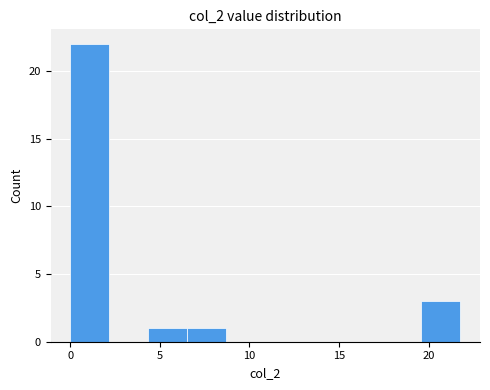

Reading left to right, transcribe this chart: for each bar, give the range it covers on the x-axis and its height. Neither the bar edges nor the heights are printed on the chart, so give them approximately, as read against the axes.

0.0 to 2.0: 22
2.0 to 4.5: 0
4.5 to 6.5: 1
6.5 to 8.5: 1
8.5 to 11.0: 0
11.0 to 13.0: 0
13.0 to 15.0: 0
15.0 to 17.5: 0
17.5 to 19.5: 0
19.5 to 22.0: 3